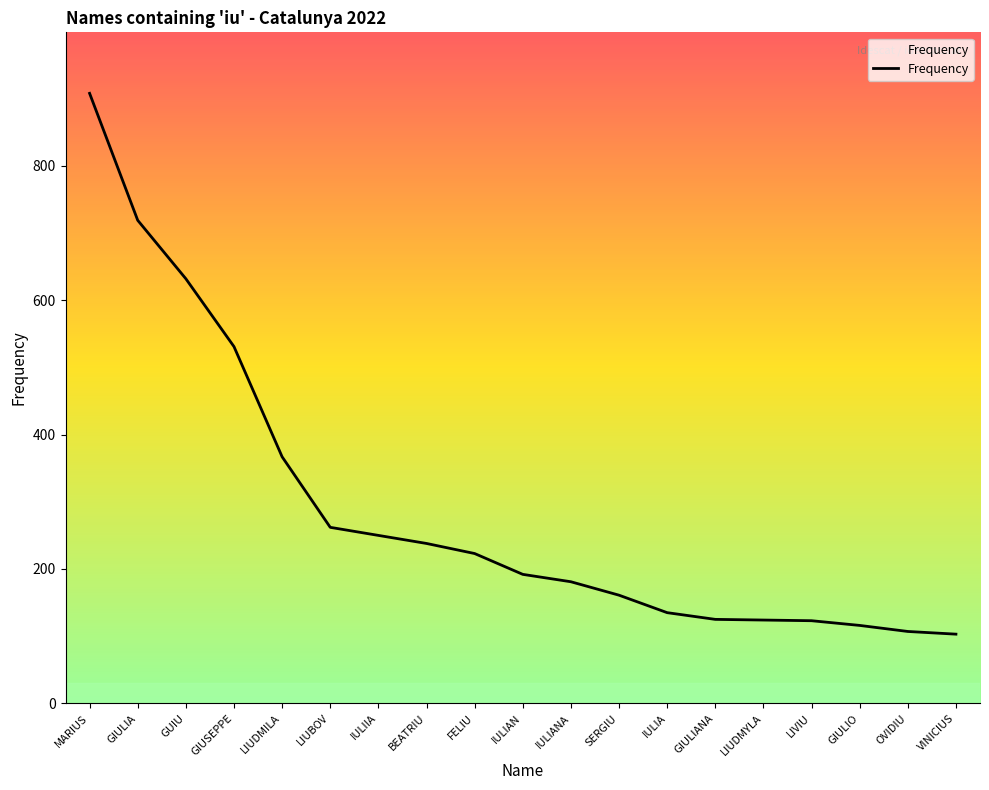

What is the minimum value shown in the chart?

103